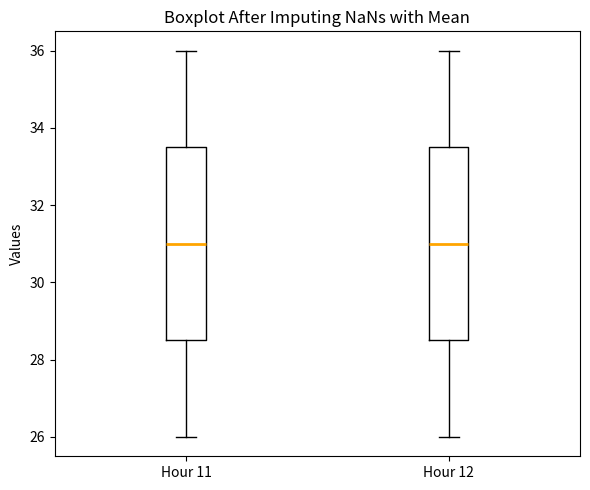

Reading left to right, read every box against the y-axis: the position of its median line, the range the box covers, and the ends of its whiskers. The values are not printed on the chart, so give them approximately, as read against the axis.

Hour 11: median 31.0, box 28.6 to 33.6, whiskers 26.0 to 36.0
Hour 12: median 31.0, box 28.6 to 33.6, whiskers 26.0 to 36.0